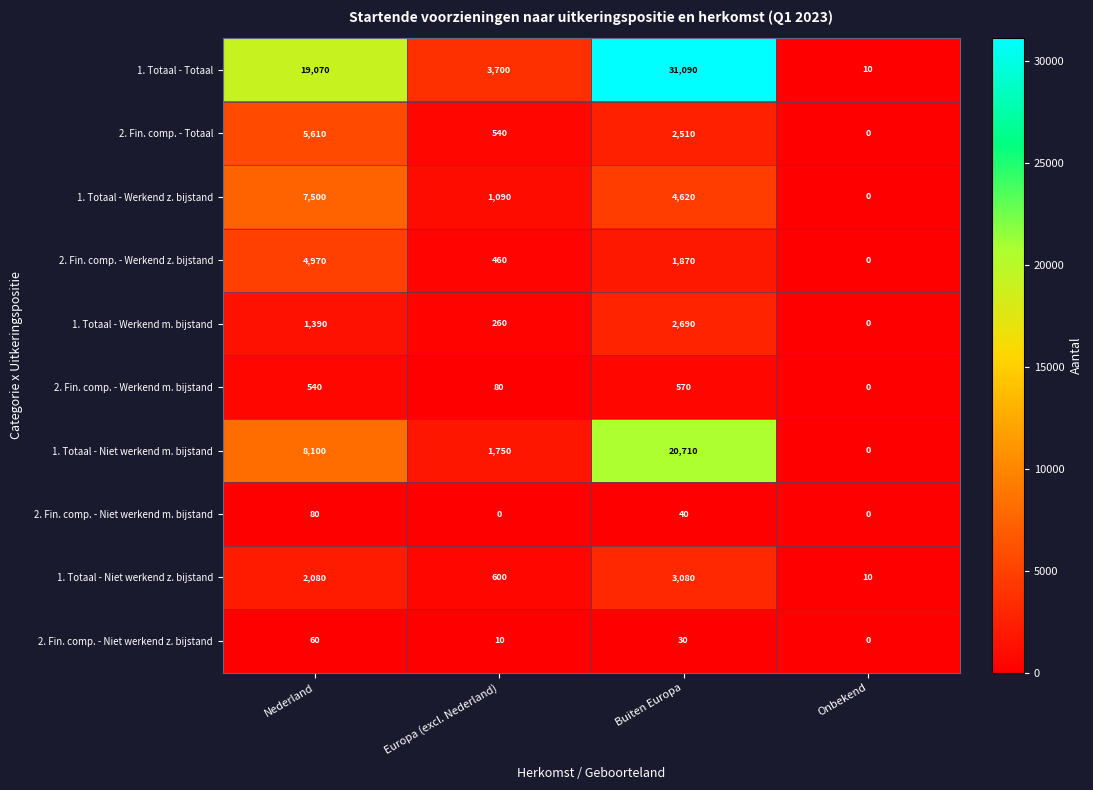

What is the average value of the 2. Fin. comp. - Werkend m. bijstand series?

298